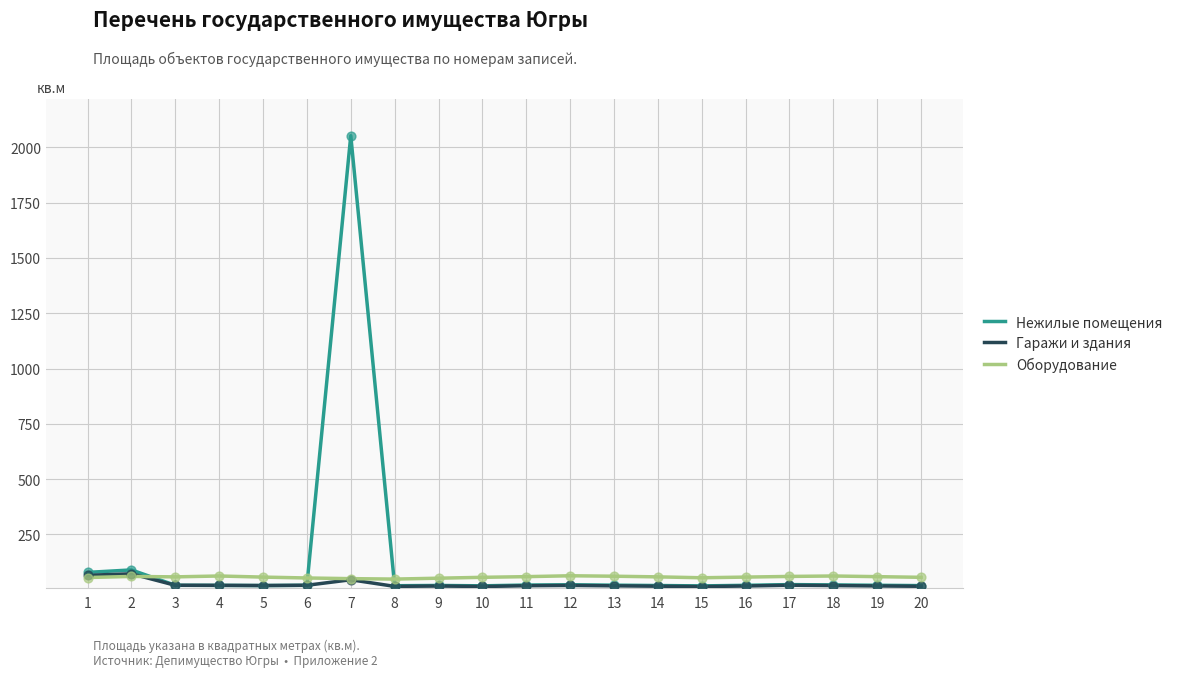

What are all the series names shown in the legend?

Нежилые помещения, Гаражи и здания, Оборудование